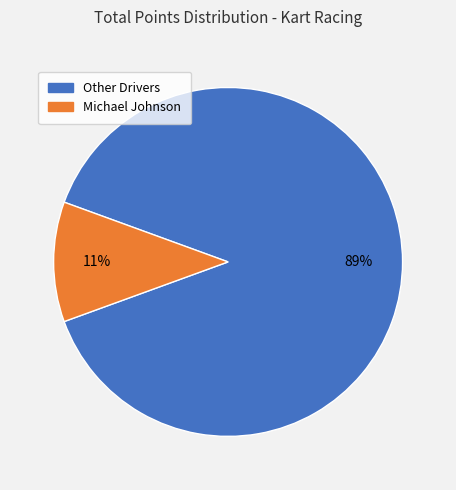

To the nearest percent, what is the difference between the largest and smallest slice percentages?

78%